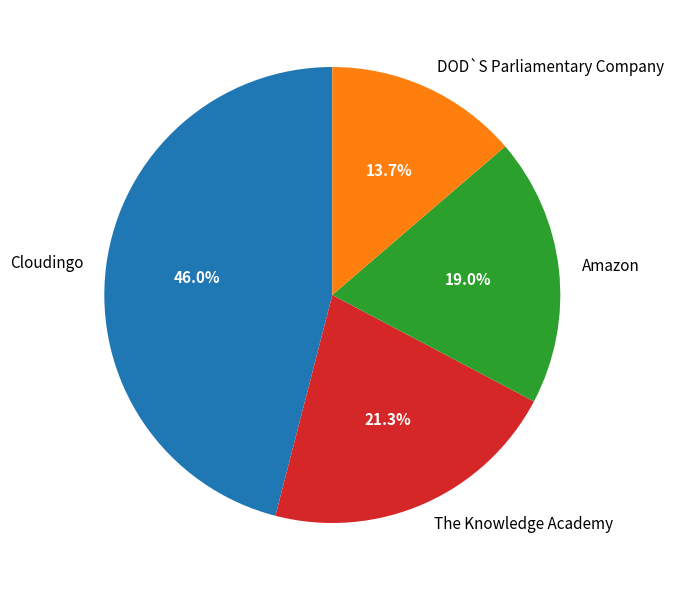

How many slices are in this pie chart?

4